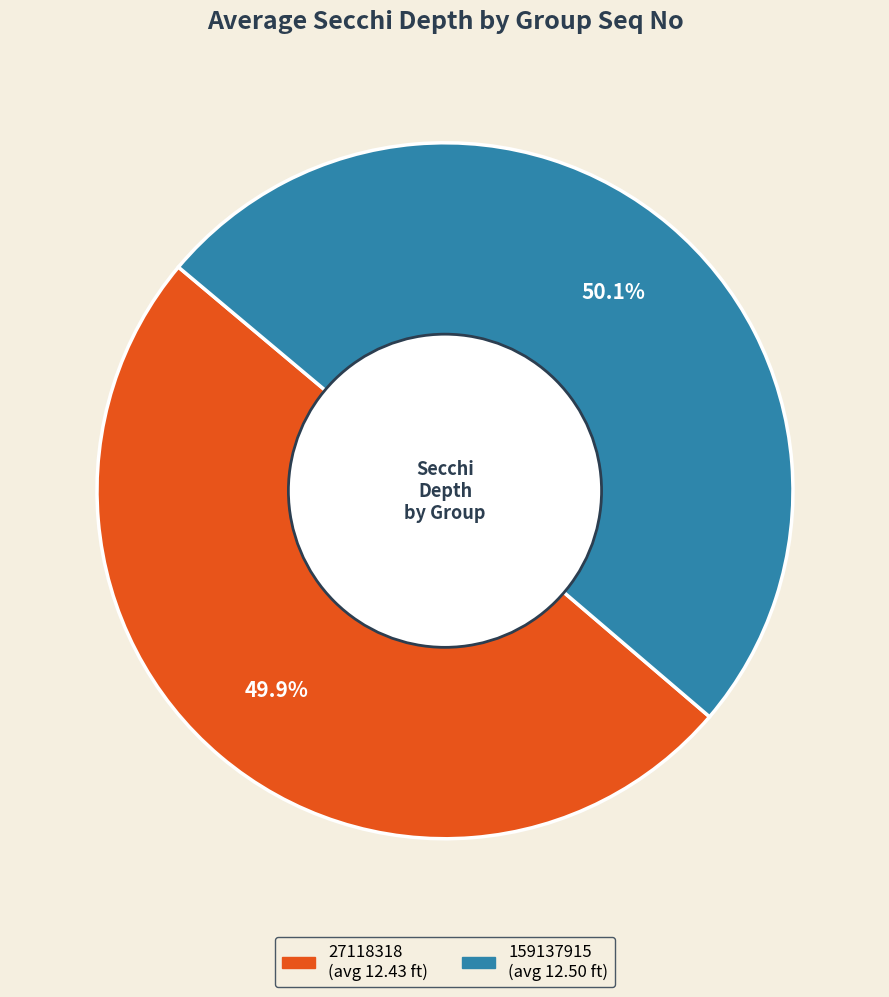

True or false: 159137915 accounts for 67% of the total.

False